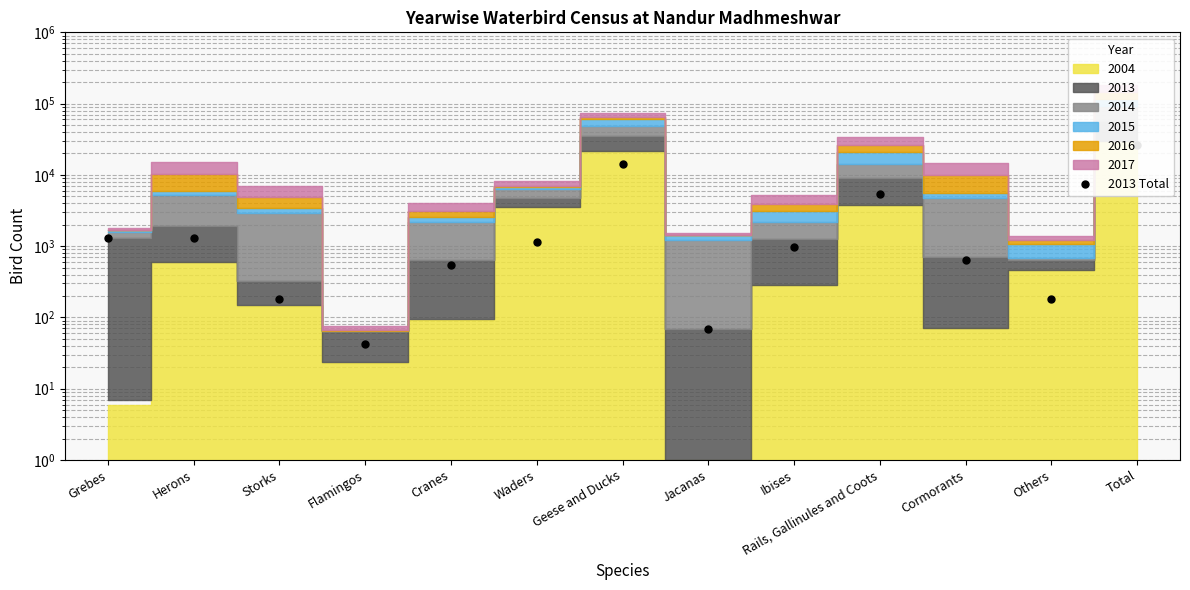

Reading left to right, what are all the values shown in this chart?

1305	1313	181	42	542	1129	14110	68	984	5333	643	181	26392